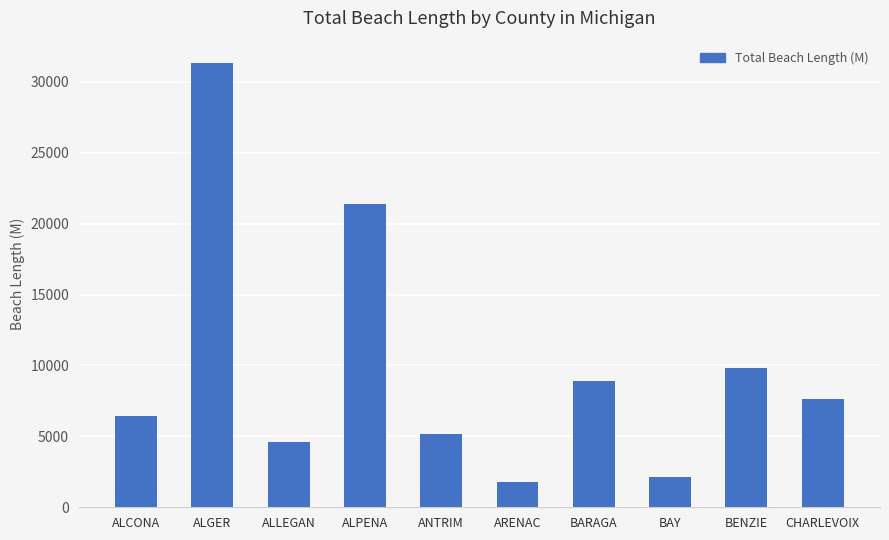

What is the smallest value displayed?

1800